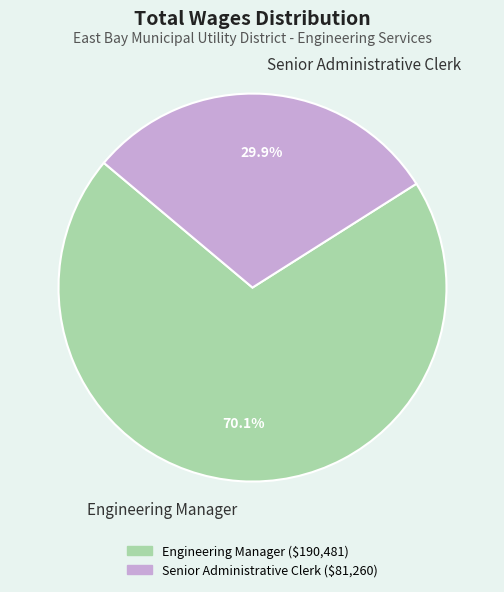

What is the majority slice?

Engineering Manager